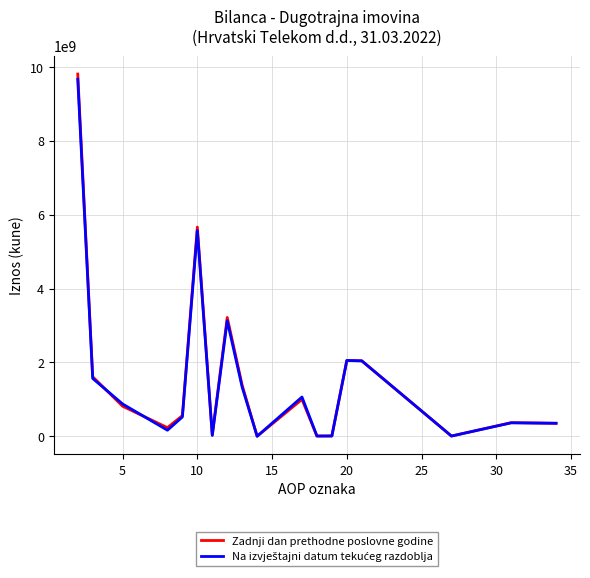

How many lines are shown in the chart?

2